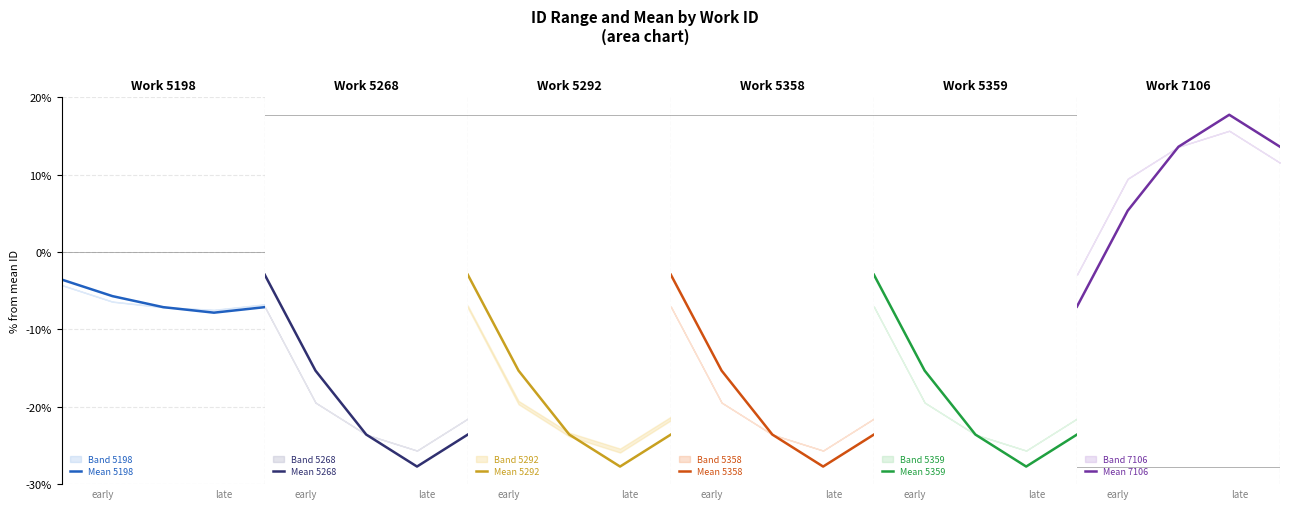

What is the highest value of the Mean 5292 series?

-2.8